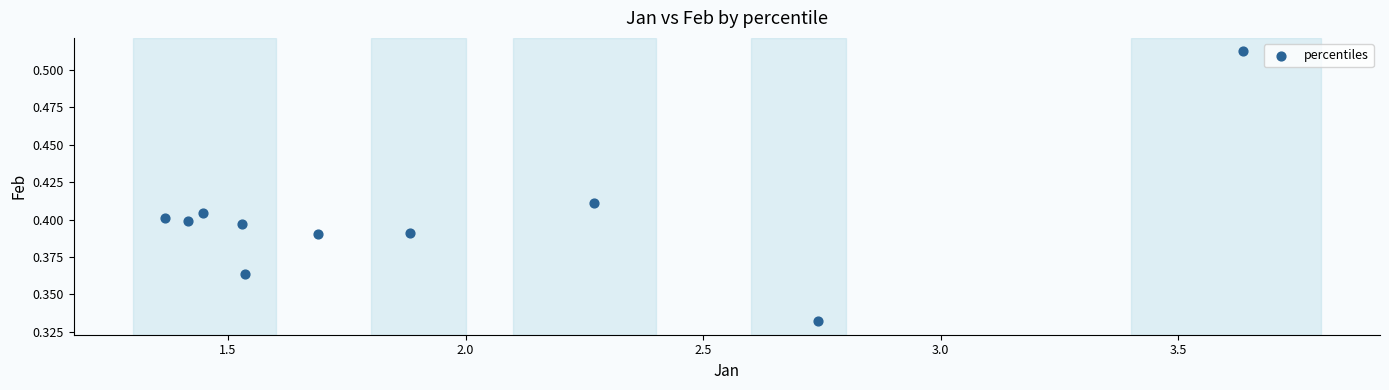

What is the range of X values (max minus min)?

2.3